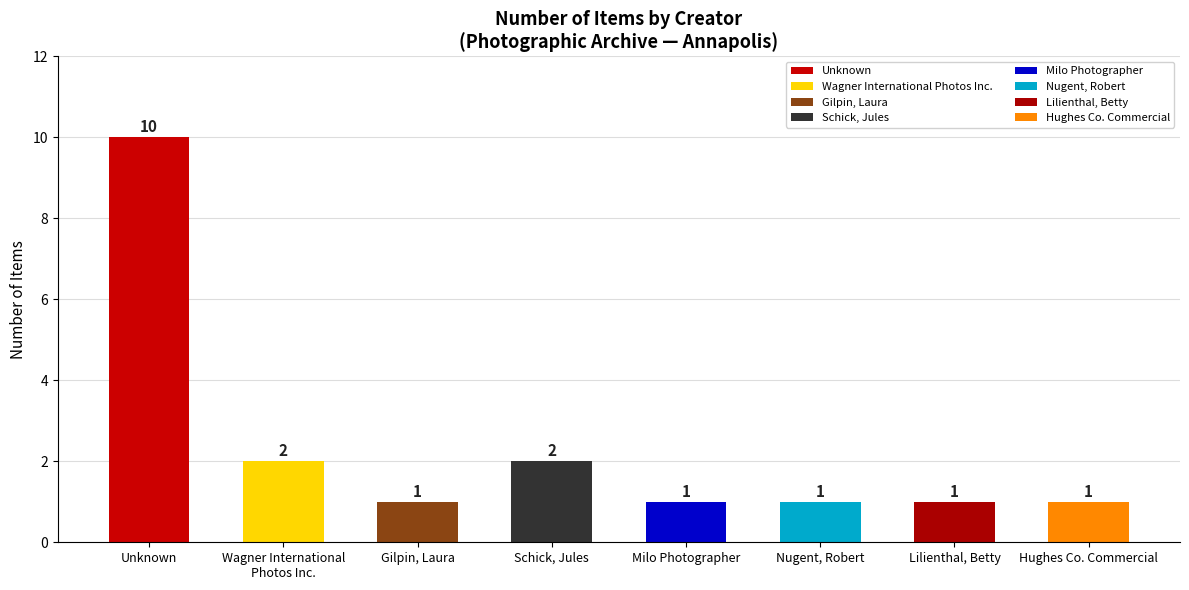

What is the minimum value shown in the chart?

1